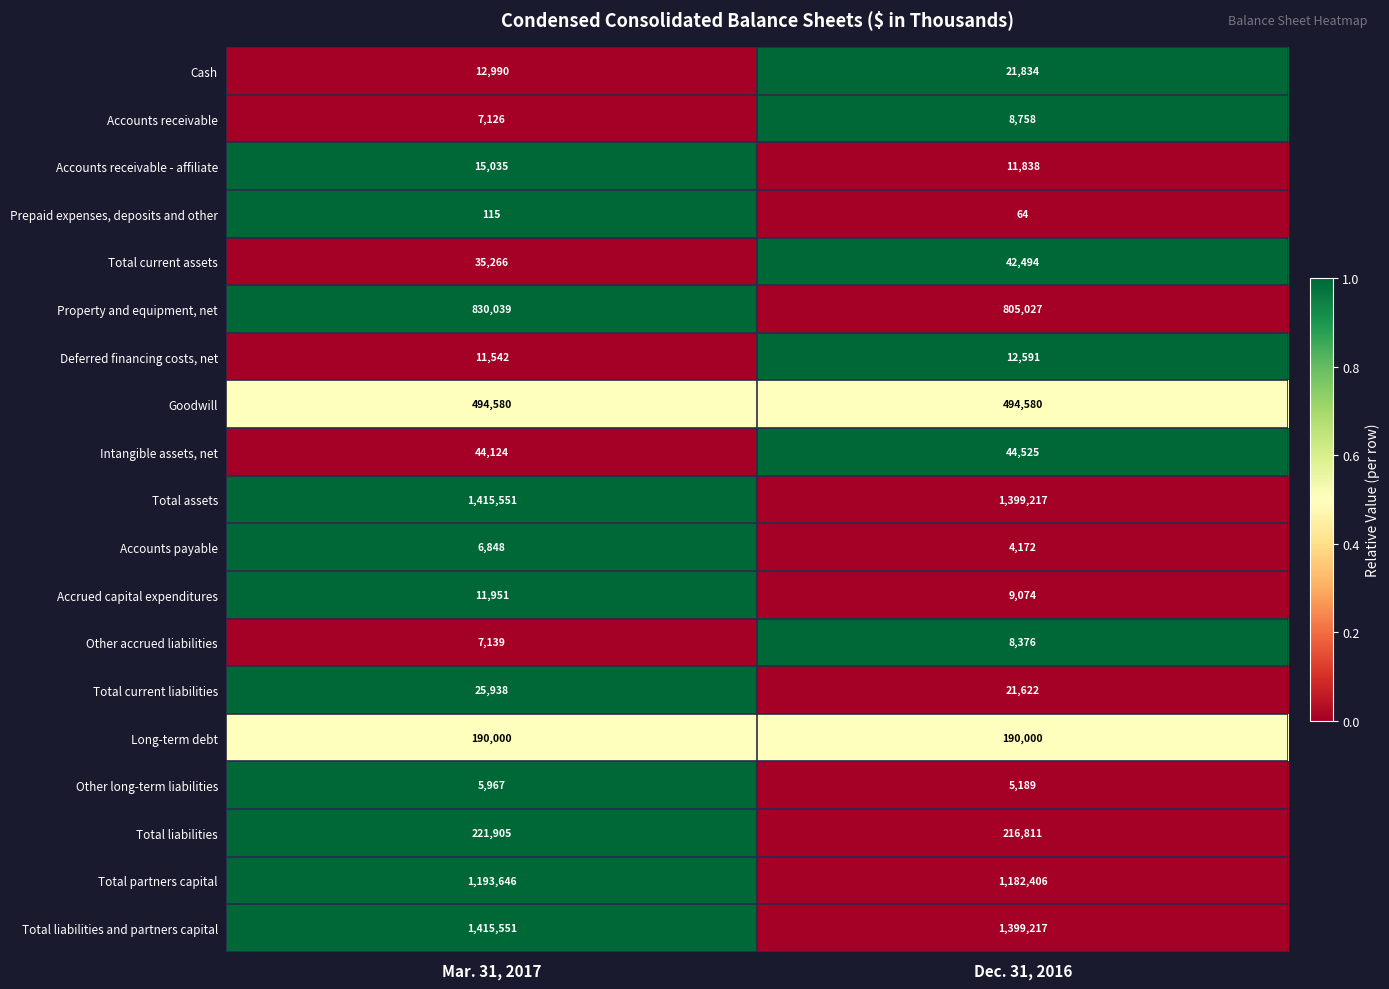

What is the sum of all Total current liabilities values?

47560